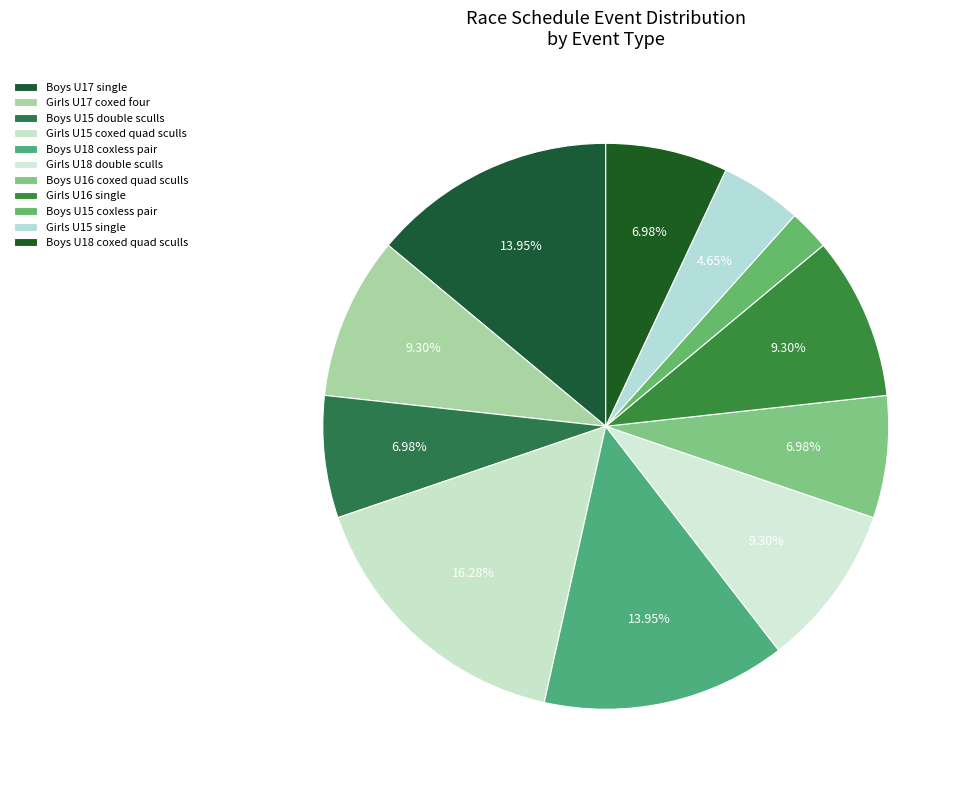

What is the largest slice in the pie chart?

Girls U15 coxed quad sculls